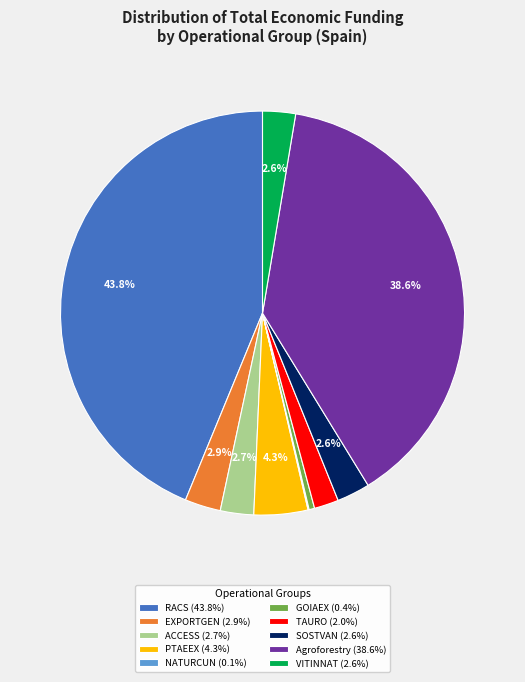

Which has a higher value, ACCESS (2.7%) or Agroforestry (38.6%)?

Agroforestry (38.6%)